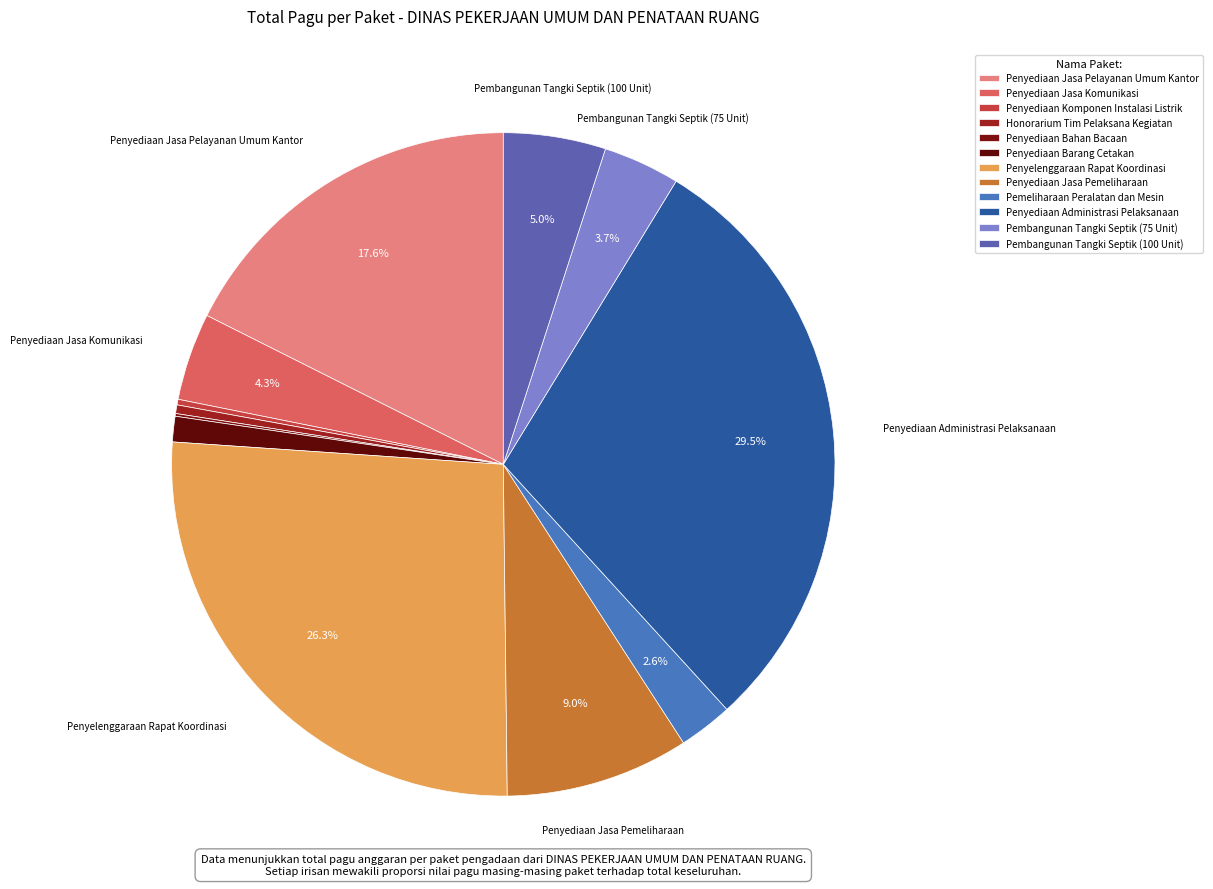

True or false: Penyediaan Barang Cetakan accounts for 11% of the total.

False